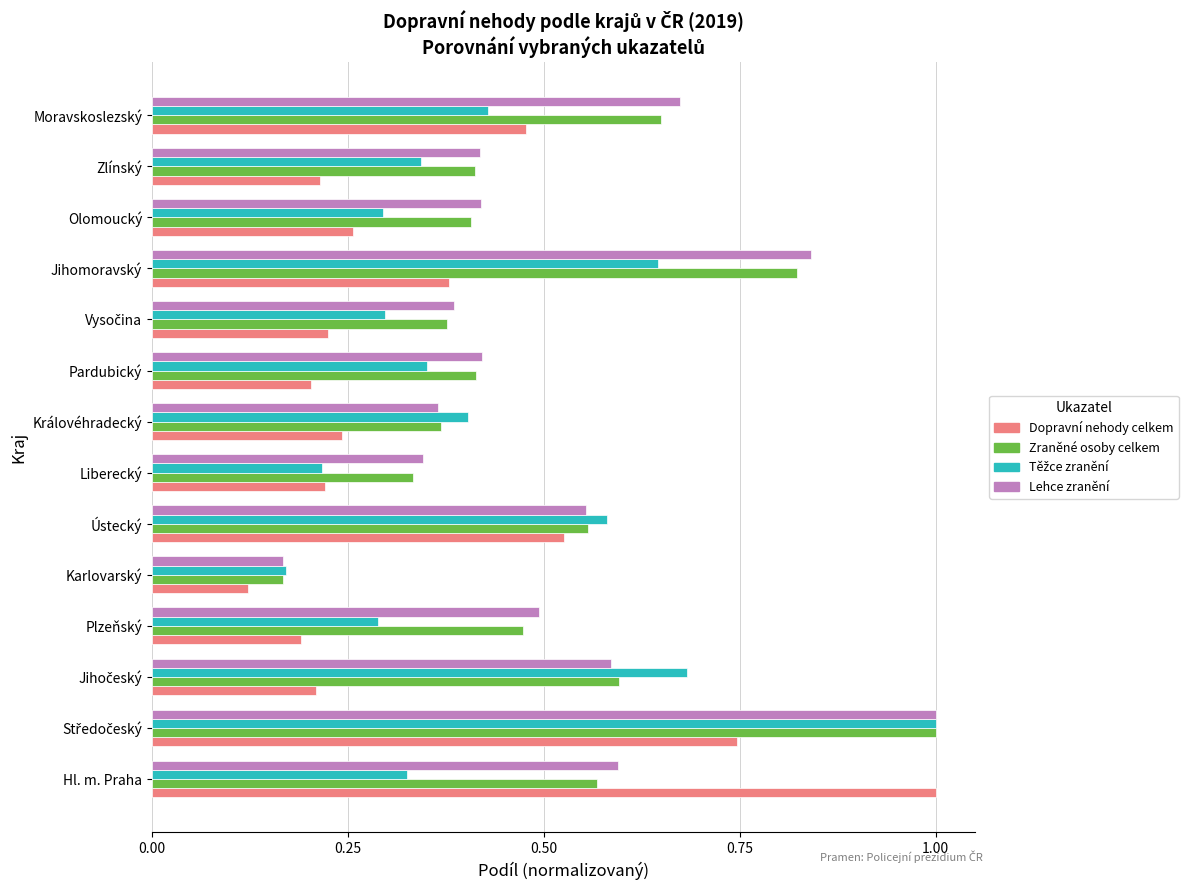

The Lehce zranění series shows 0.2 at Královéhradecký. True or false?

False